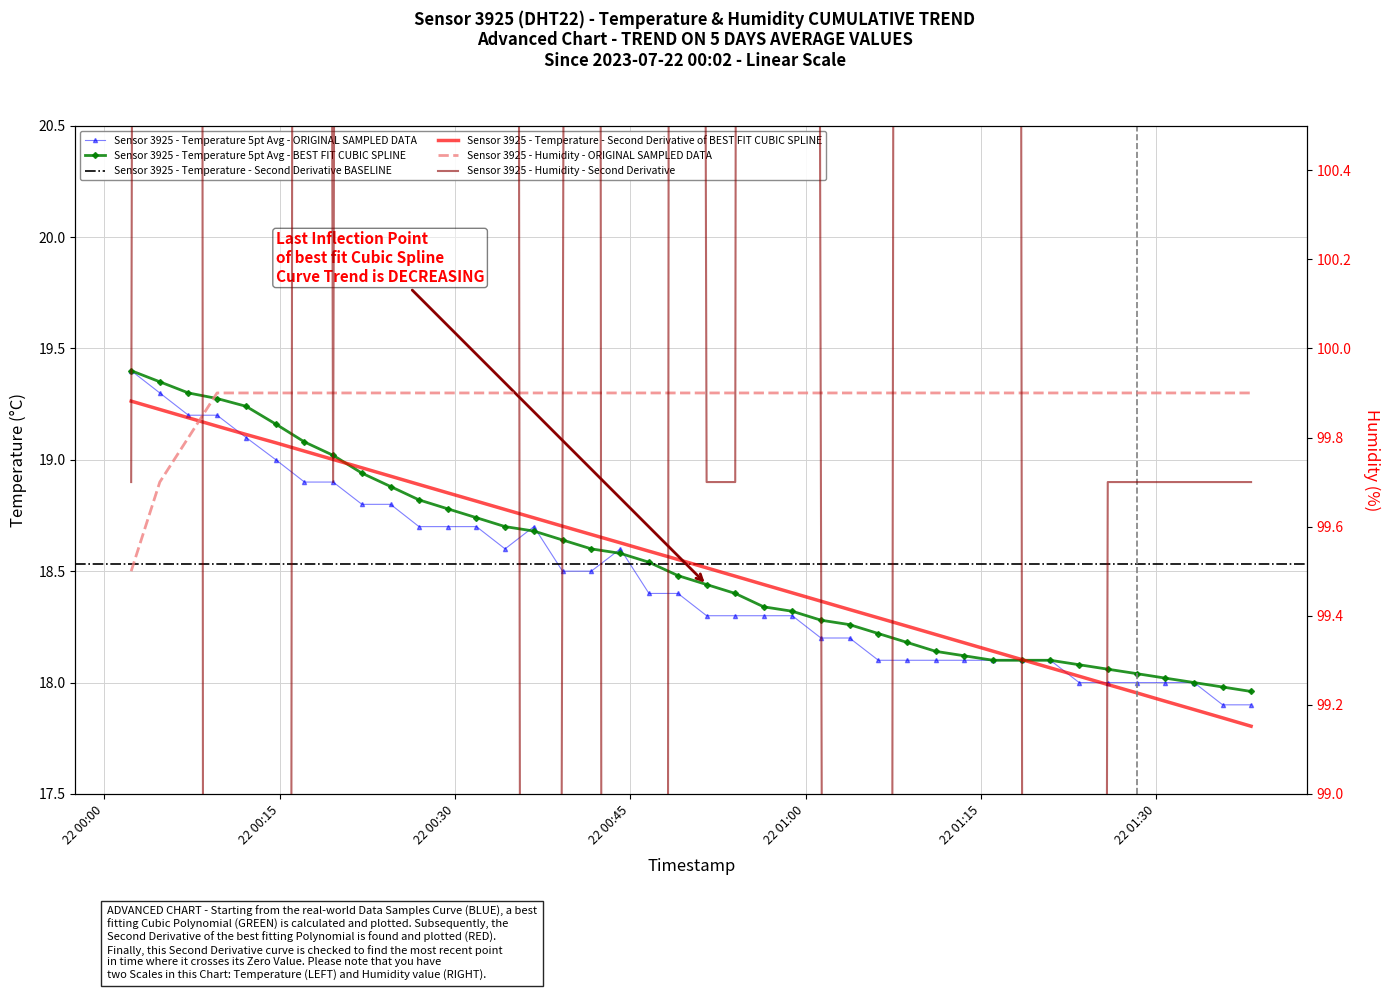

Which series changed the most between 2023-07-22T00:22:02 and 2023-07-22T01:25:52?

temperature